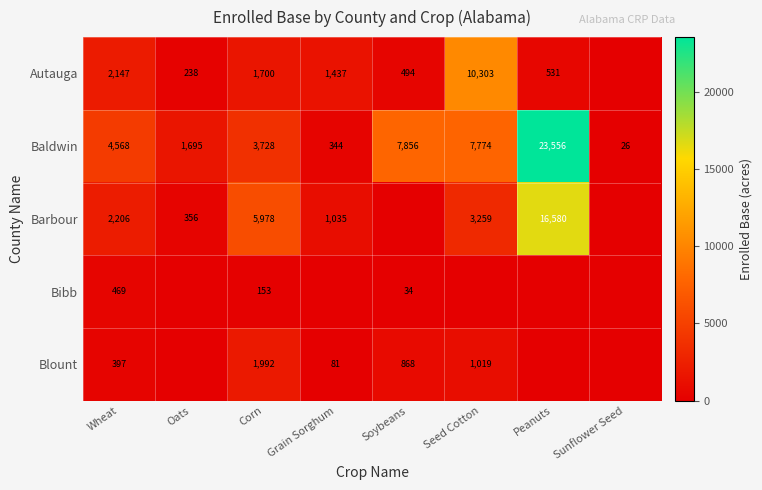

Between Seed Cotton and Grain Sorghum, which is larger?

Seed Cotton